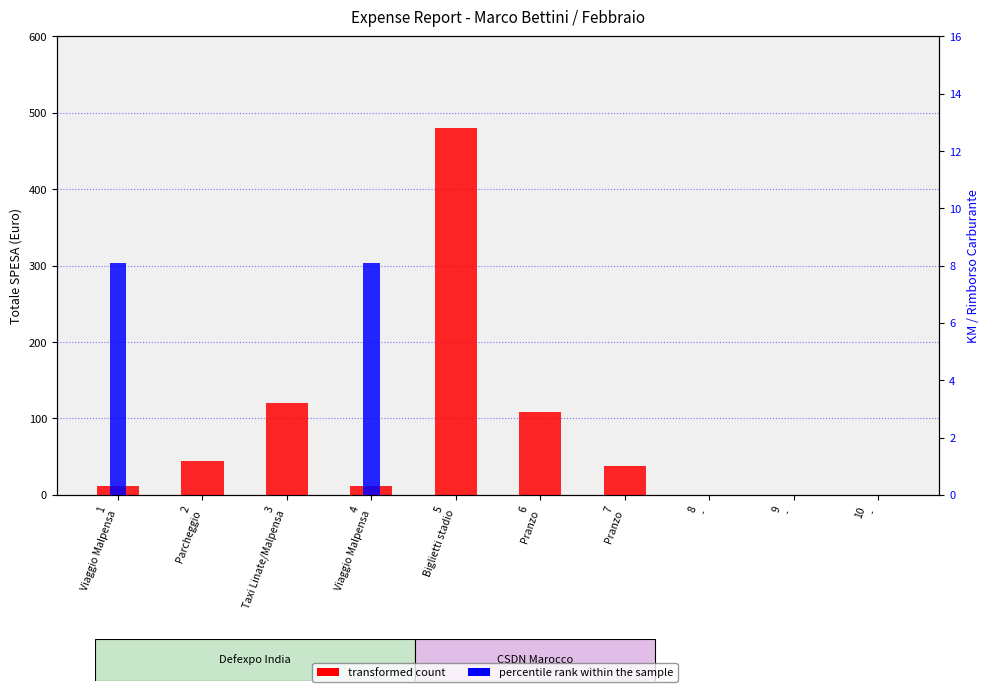

How many bars are there in total?

20